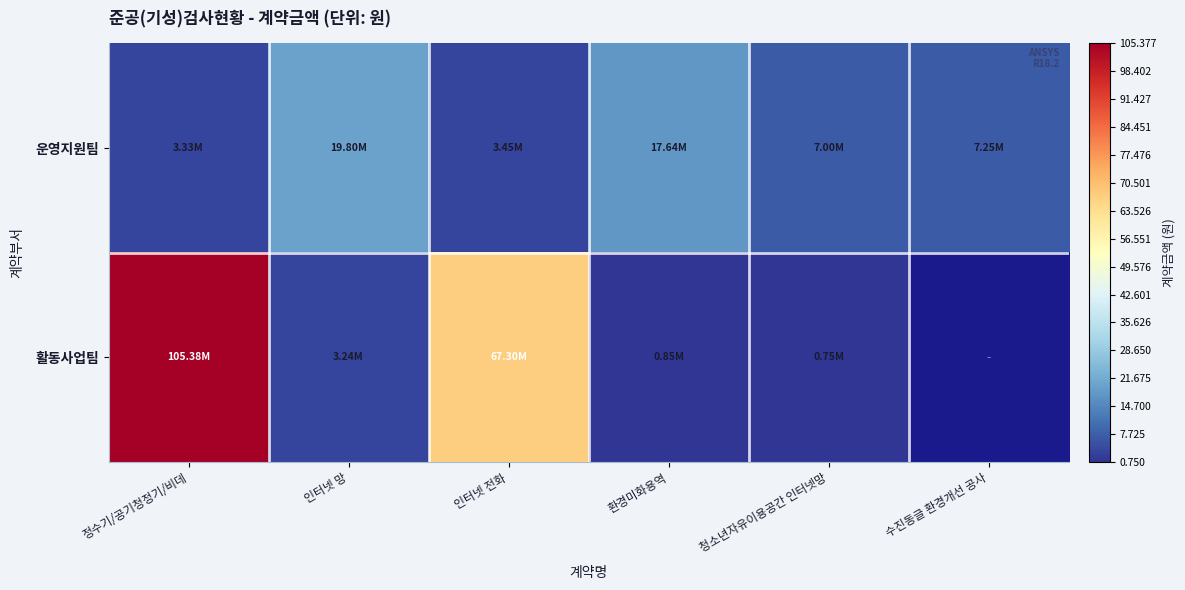

What is the total value across all series at 인터넷 망?

23040000.0